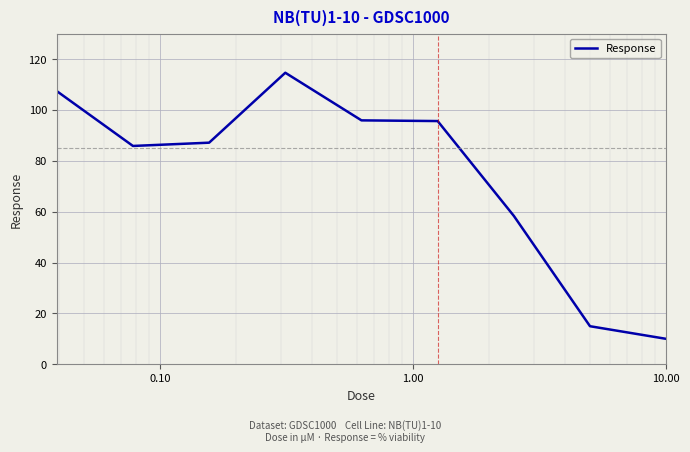

What is the maximum value shown in the chart?

114.6